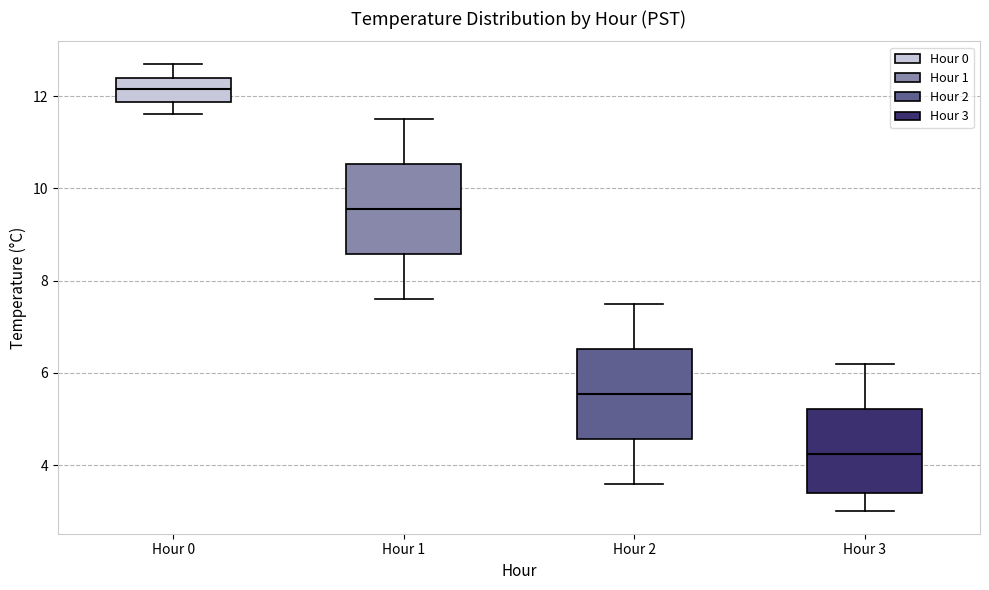

Which box's median line is the highest?

Hour 0